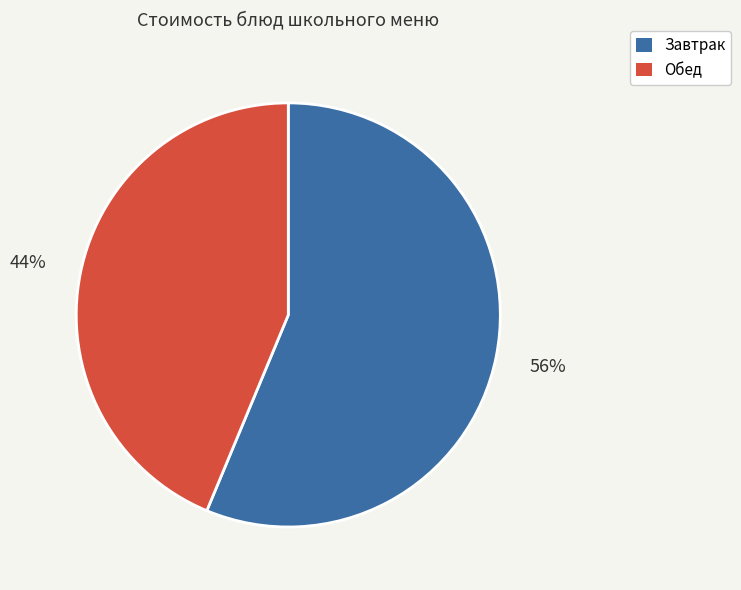

Which slice is the smallest?

Обед